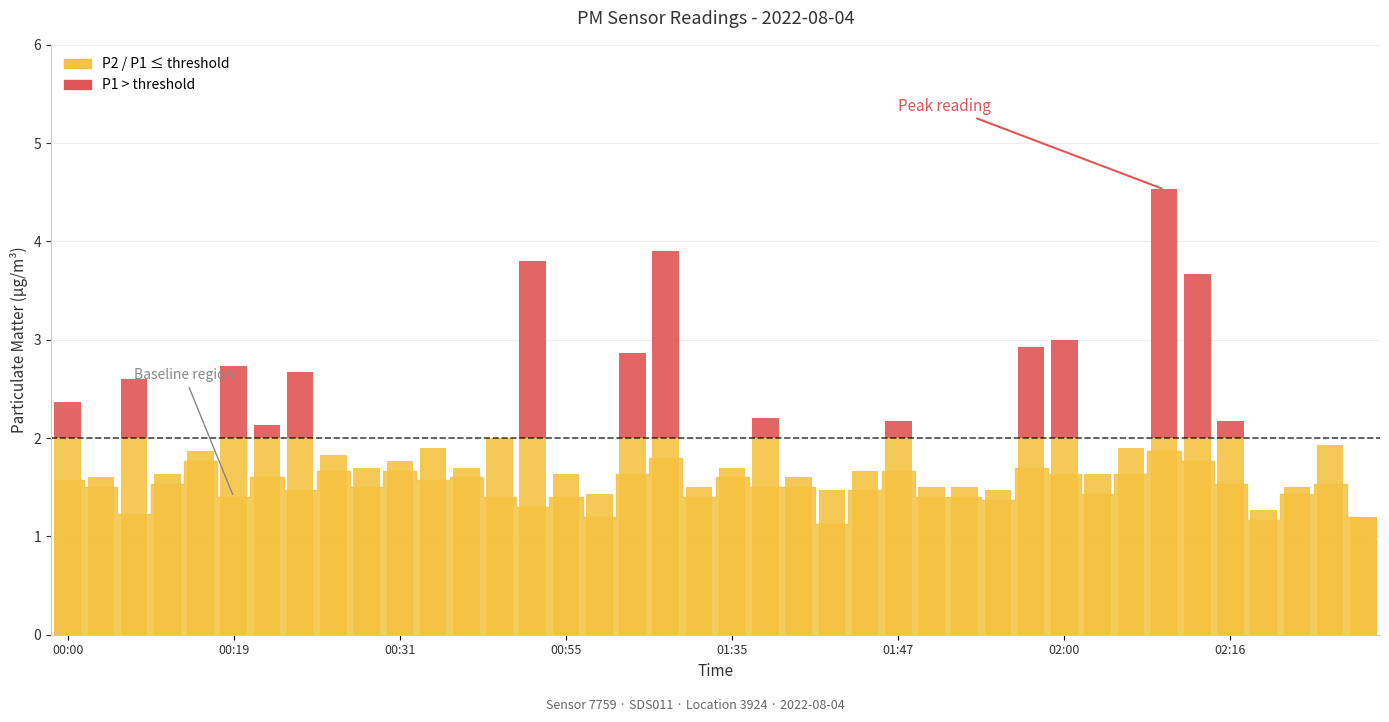

Which category has the highest value in the P1 (above threshold) series?

33